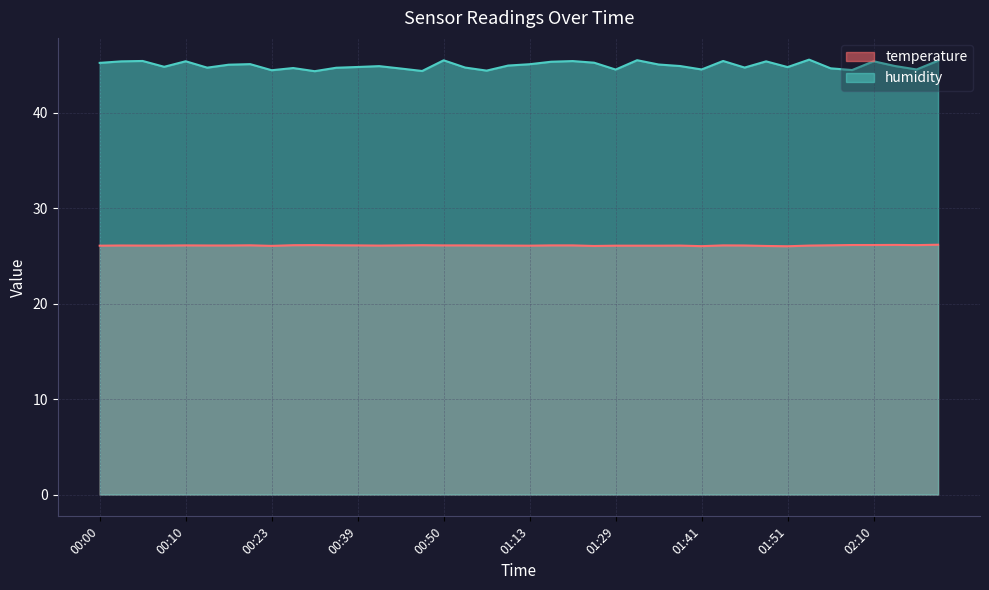

At which label does humidity reach its minimum?

00:34